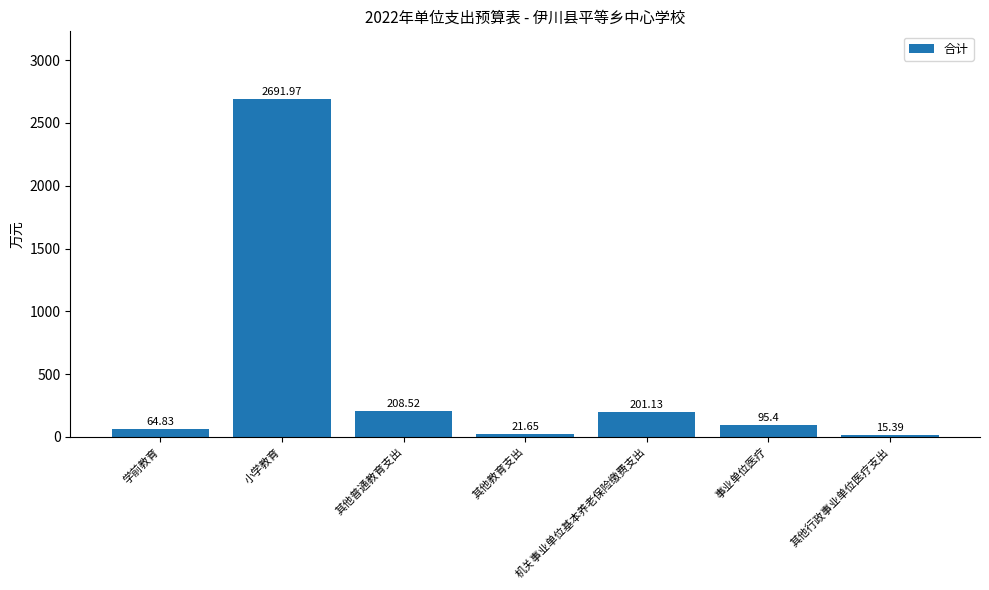

What is the change in value from 其他教育支出 to 其他行政事业单位医疗支出?

-6.3